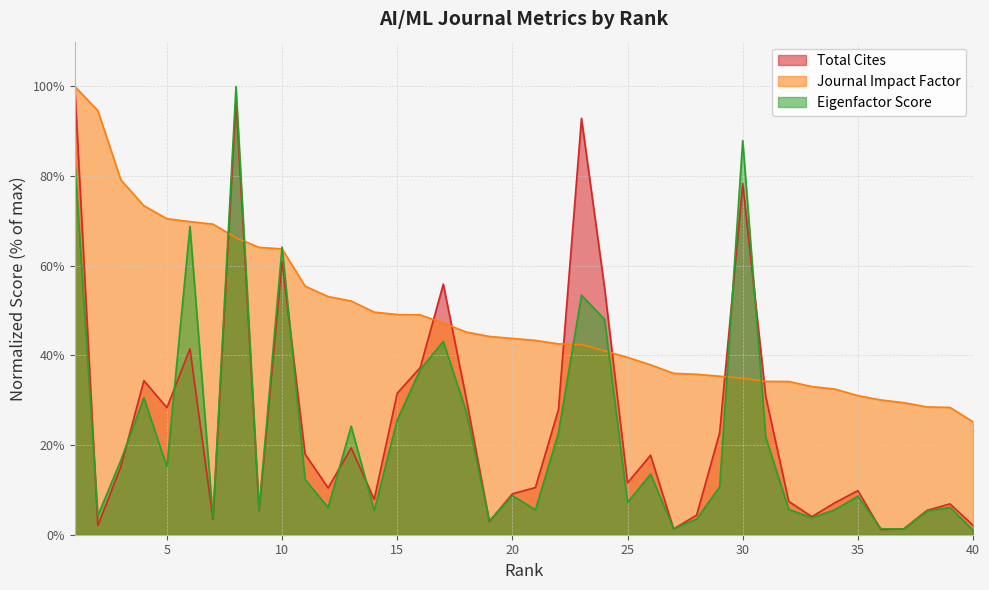

At which label does Eigenfactor Score first exceed 10?

1